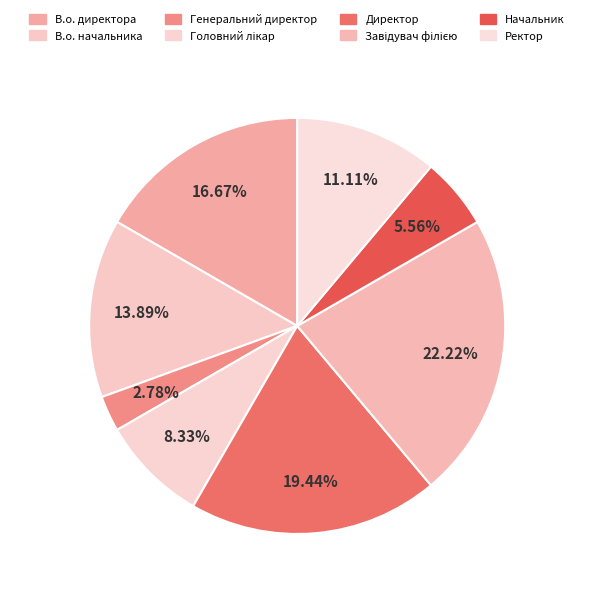

To the nearest percent, what is the difference between the Генеральний директор and Головний лікар slice percentages?

6%